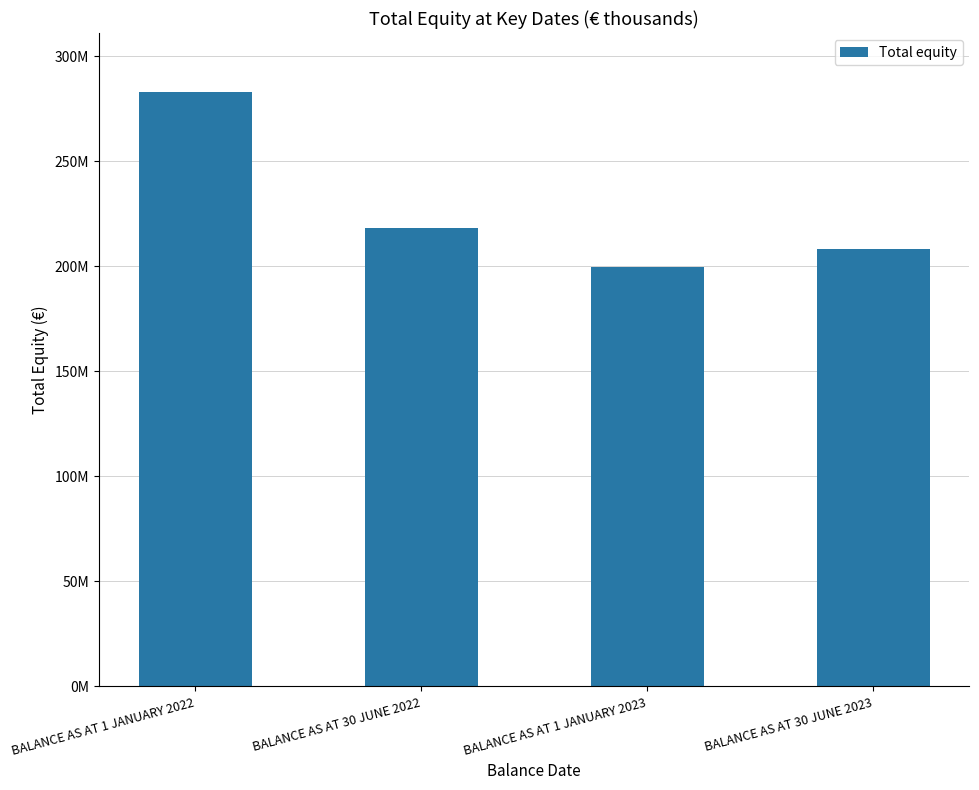

List the labels in order of value, smallest first.

BALANCE AS AT 1 JANUARY 2023, BALANCE AS AT 30 JUNE 2023, BALANCE AS AT 30 JUNE 2022, BALANCE AS AT 1 JANUARY 2022